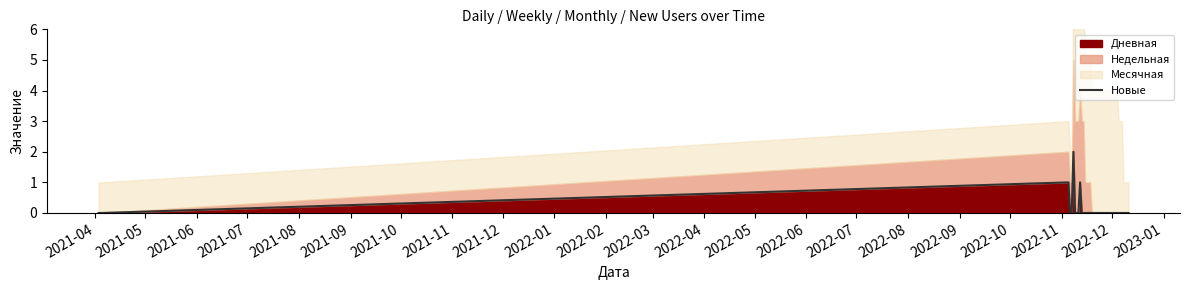

True or false: the data has more than 2 interior local peaks.

True